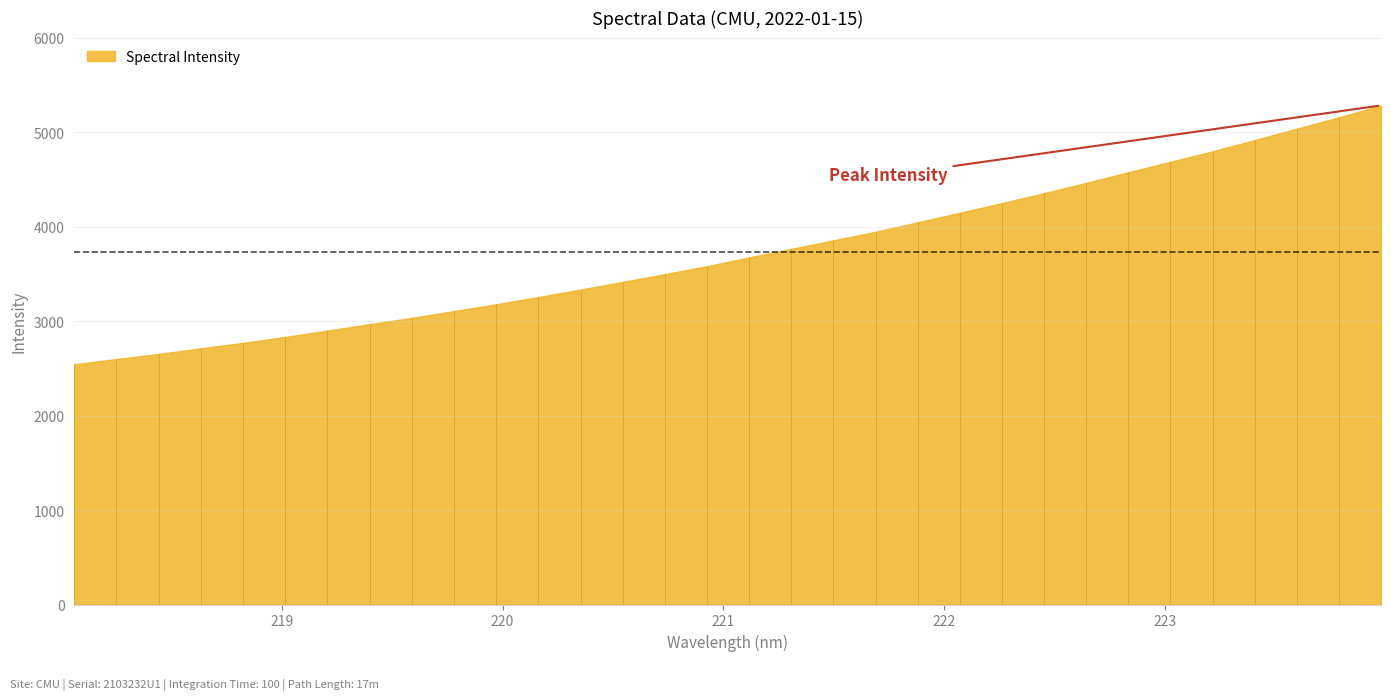

Reading left to right, extract all data points from this chart.

2542.2	2597.7	2652.1	2711.0	2768.9	2831.6	2898.8	2966.6	3033.5	3105.7	3177.8	3254.2	3333.0	3414.1	3495.9	3580.0	3673.7	3764.0	3853.6	3944.7	4044.8	4145.9	4247.8	4353.5	4462.3	4574.7	4685.4	4796.1	4915.1	5035.9	5155.8	5281.8